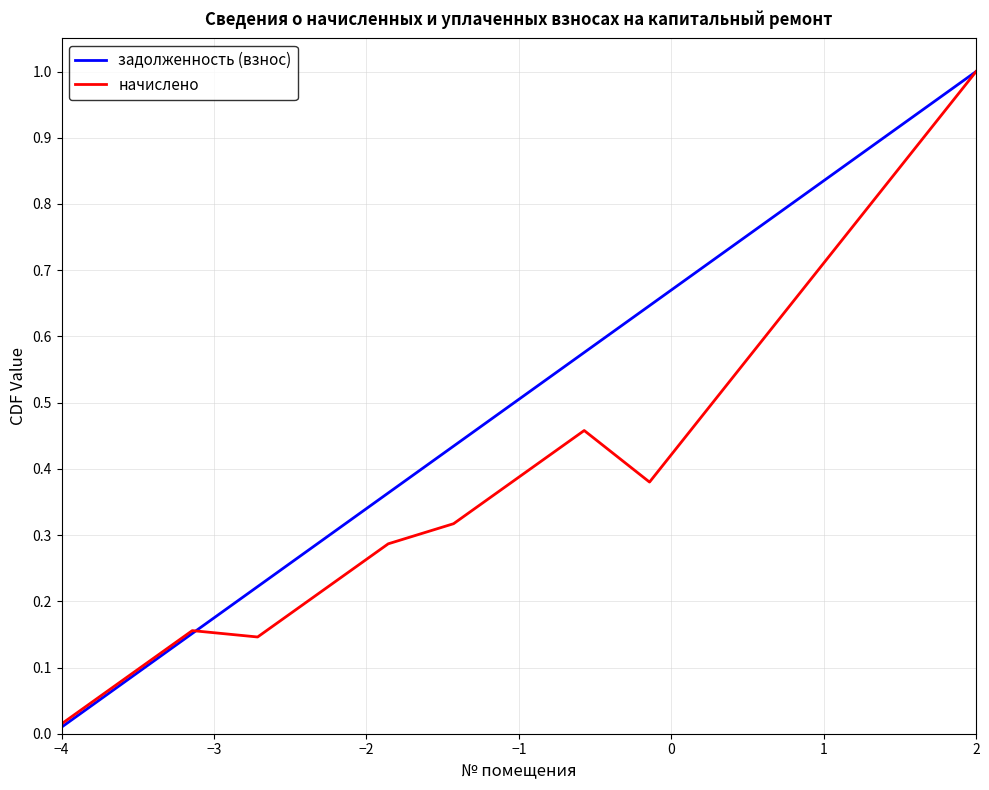

Which series has the largest total across all categories?

задолженность (взнос)